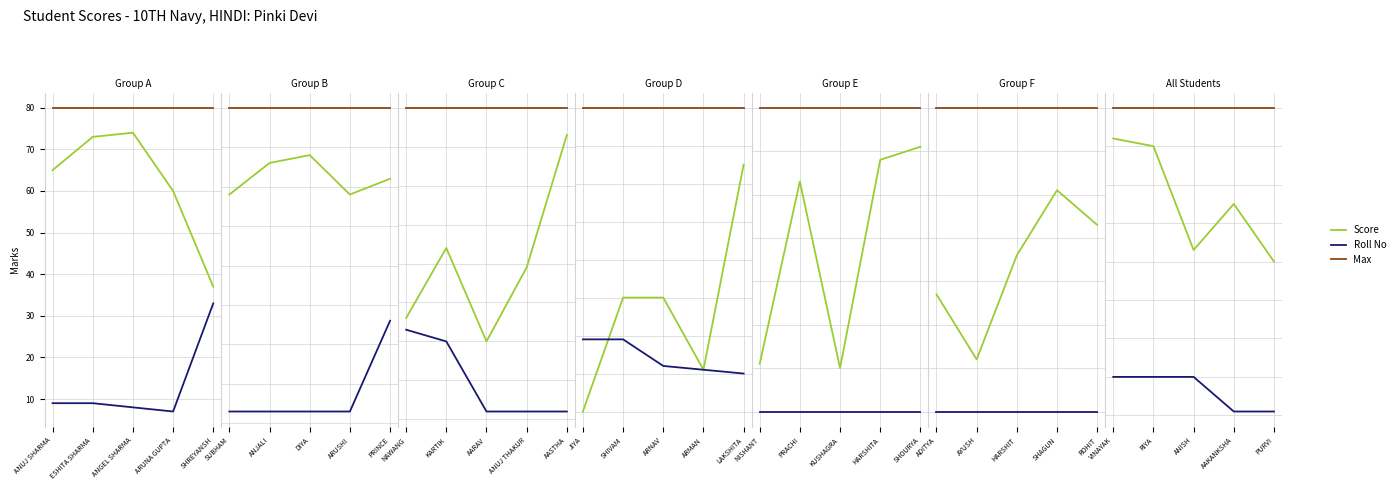

Rank the series by their average value, from lowest to highest.

Roll No, Score, Max